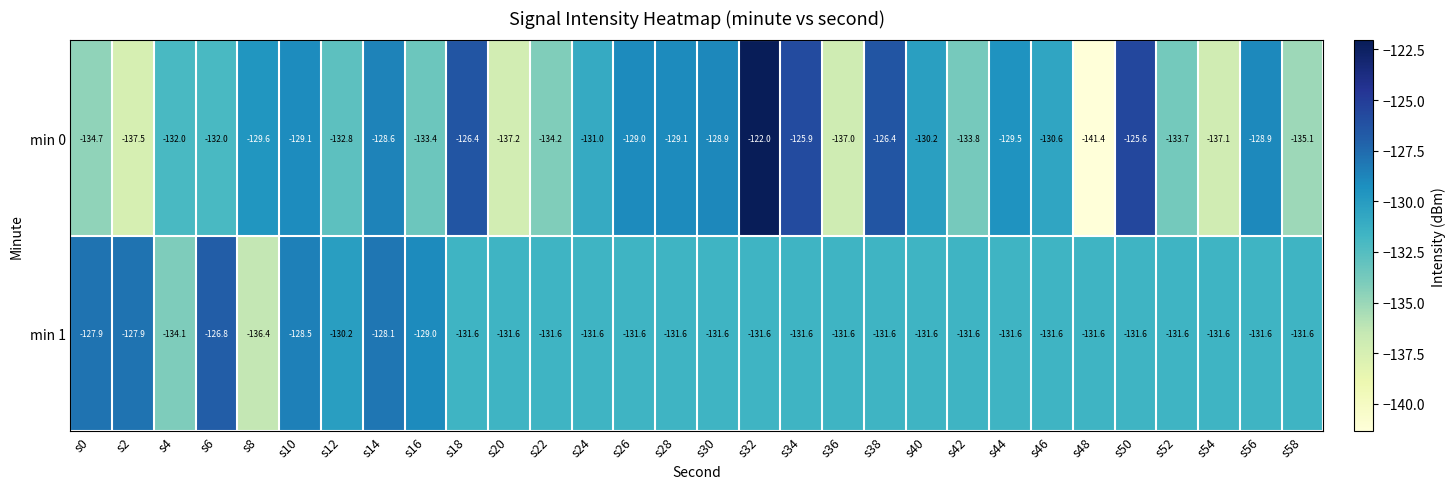

Which series has the largest total across all categories?

min 1